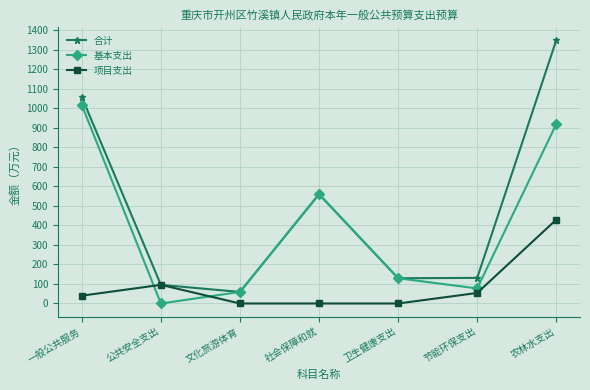

What is the label of the 4th point from the left?

社会保障和就